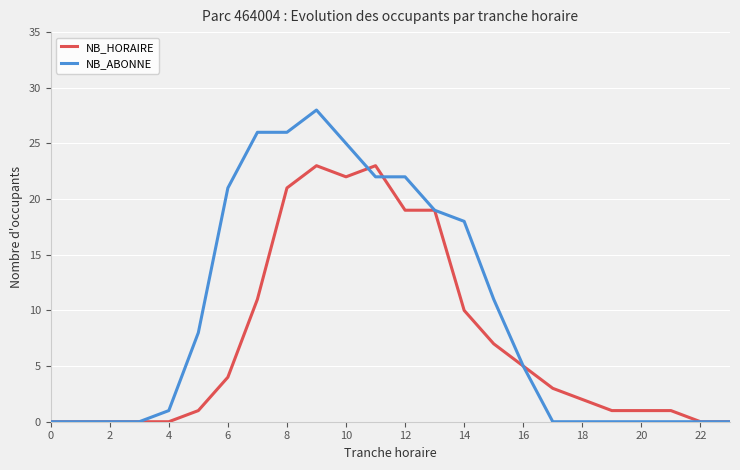

Which series has the largest total across all categories?

NB_ABONNE